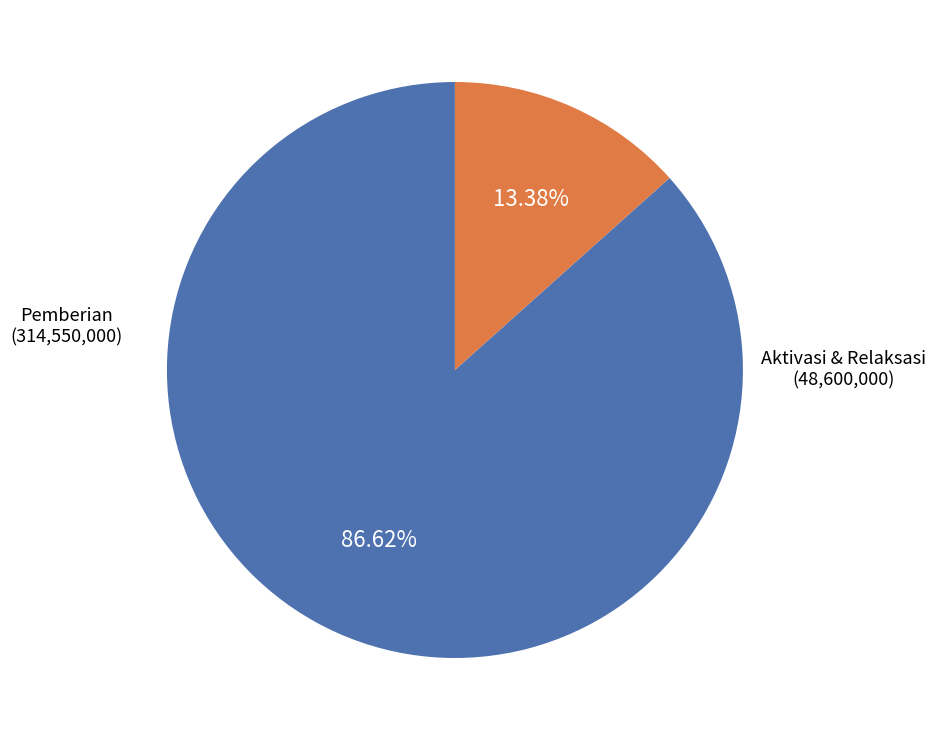

How many slices are in this pie chart?

2